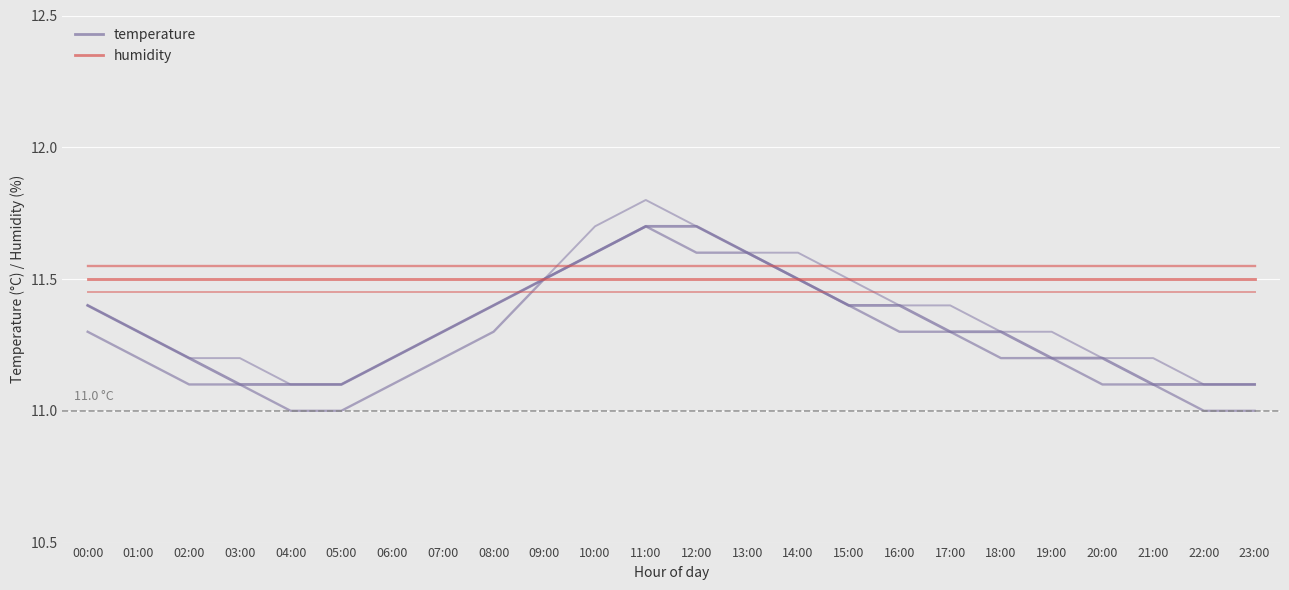

Is the value of humidity at 21:00 greater than the value of temperature at 06:00?

Yes